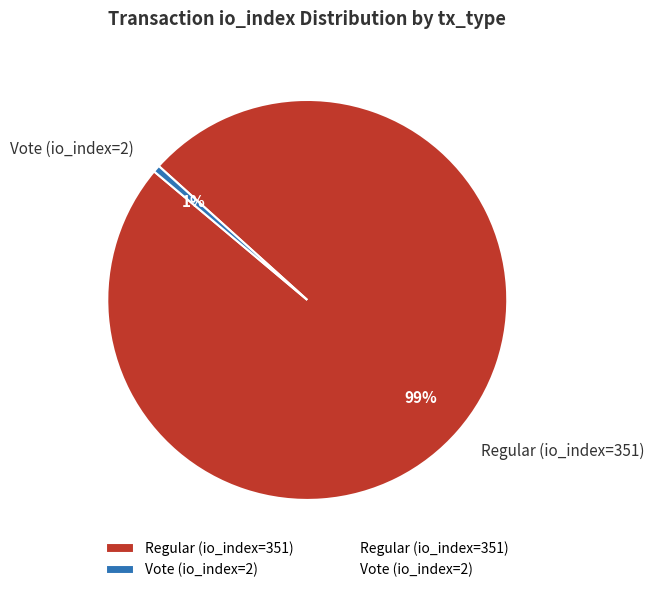

To the nearest percent, what percentage of the pie is Regular (io_index=351)?

99%